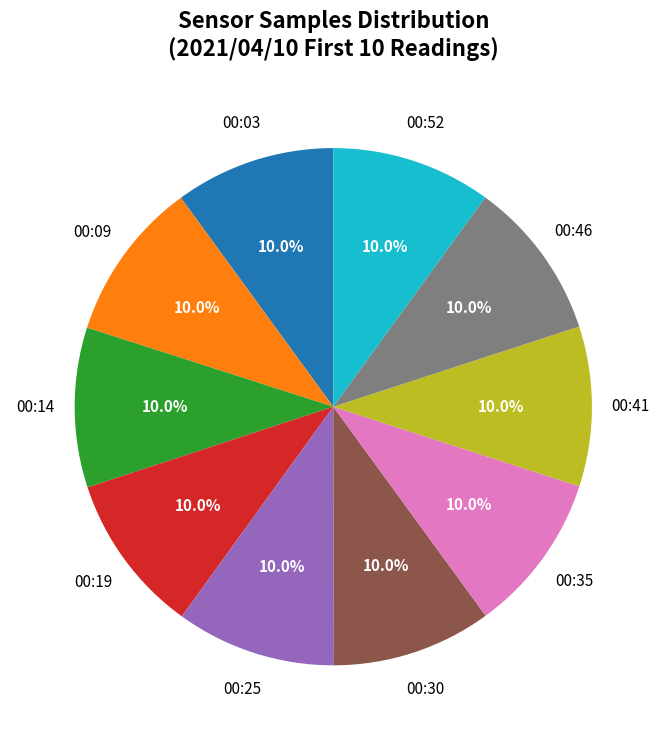

Is there a majority slice in this chart?

No